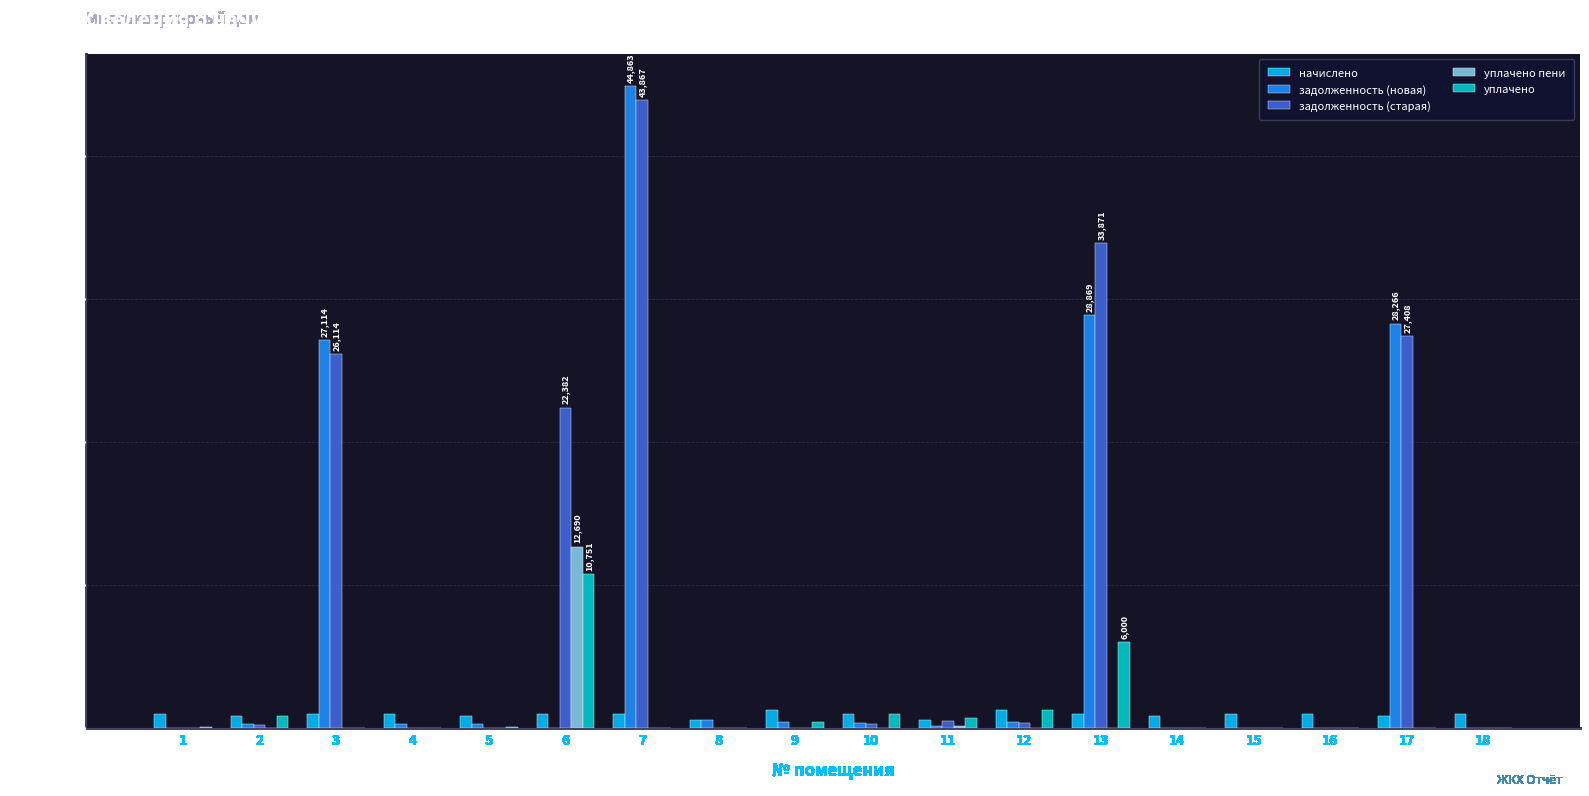

What is the difference between the начислено values at 12 and 3?

284.0